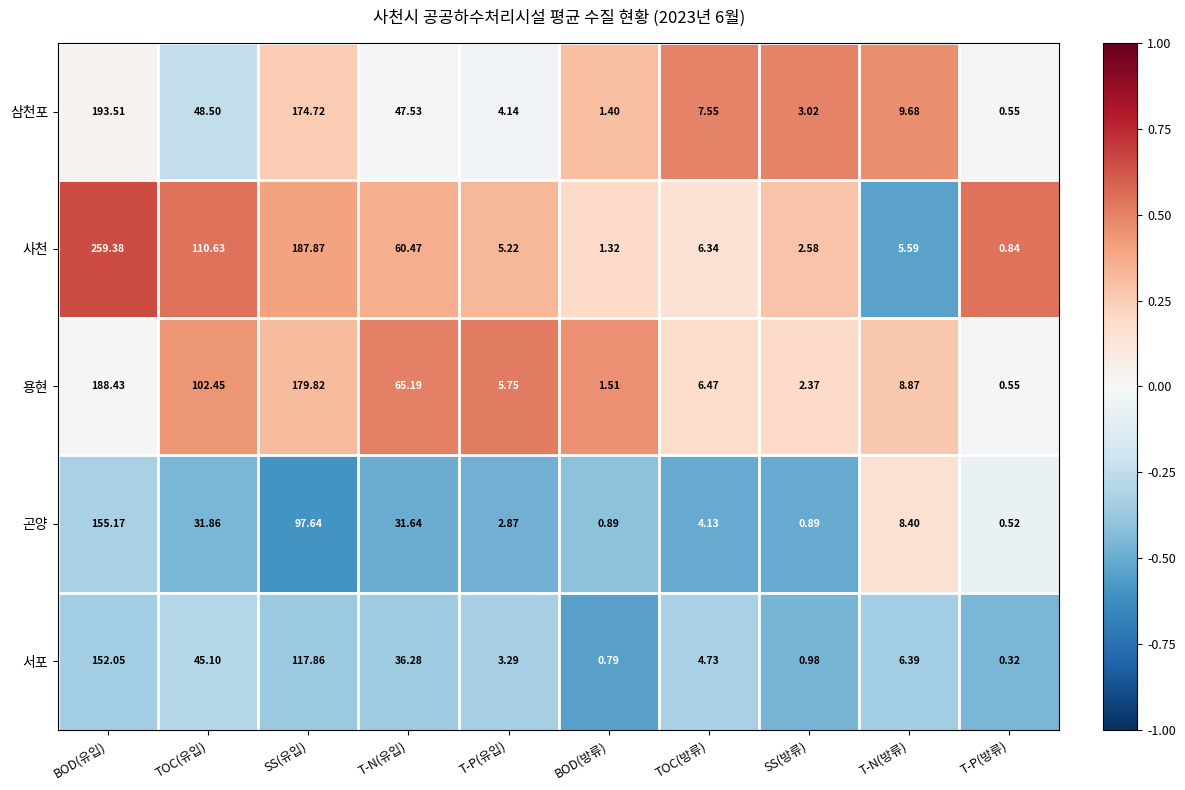

At which label does 용현 first exceed 8?

BOD(유입)